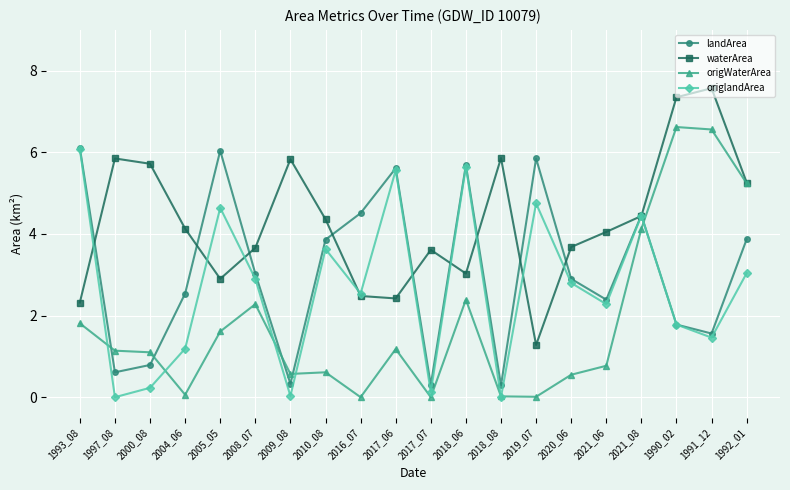

Between 2016_07 and 2018_08, which series saw the biggest shift?

landArea